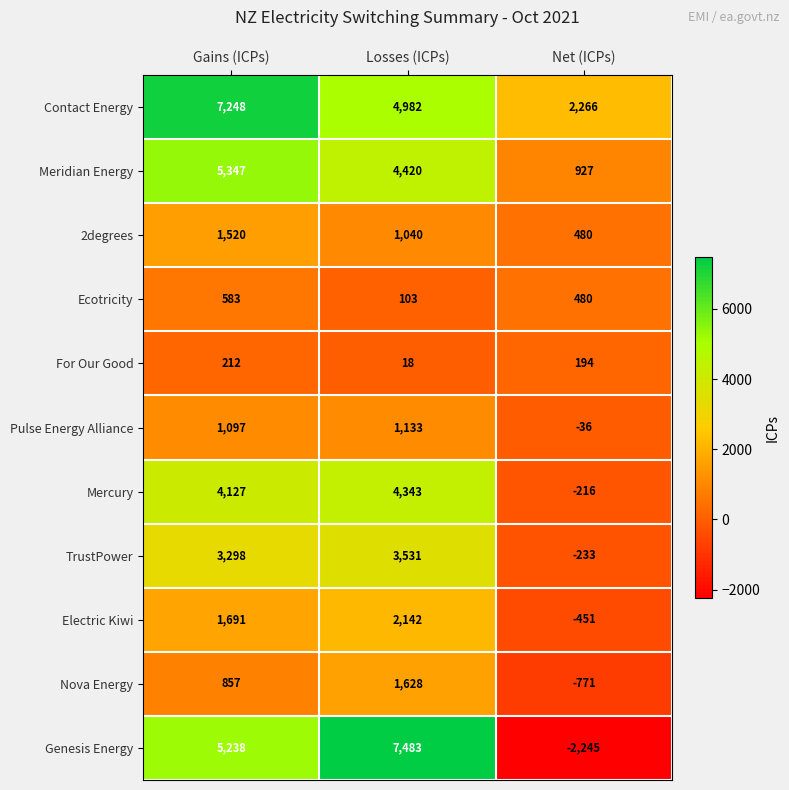

The value of For Our Good at Losses (ICPs) is 18. True or false?

True